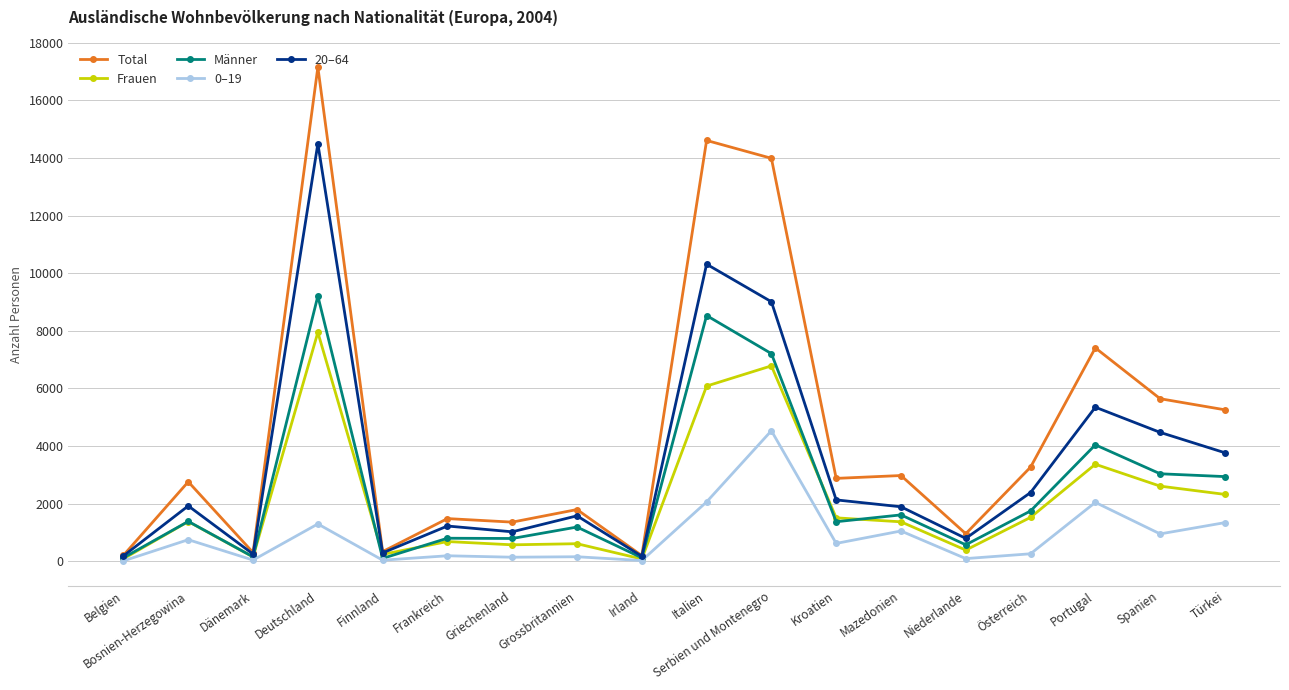

List the series in order of their peak value, highest first.

Total, 20–64, Männer, Frauen, 0–19